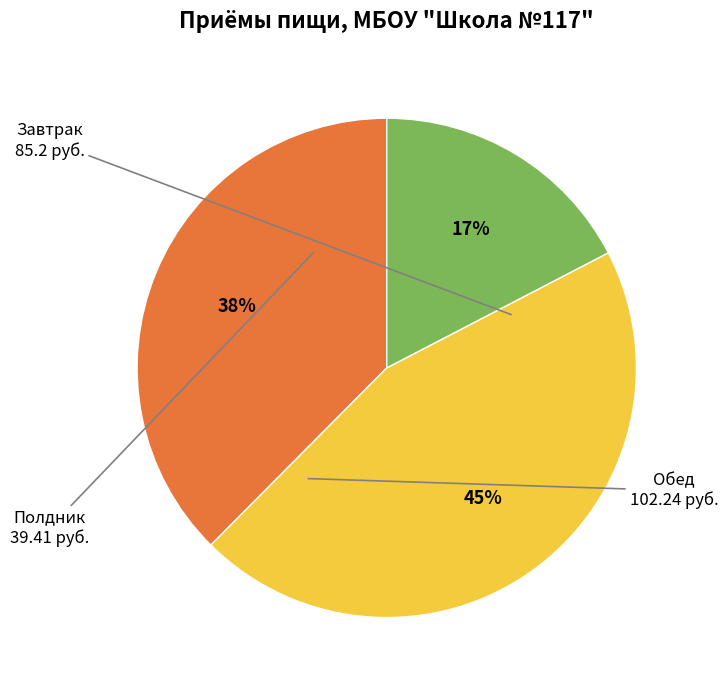

To the nearest percent, what is the difference between the largest and smallest slice percentages?

28%